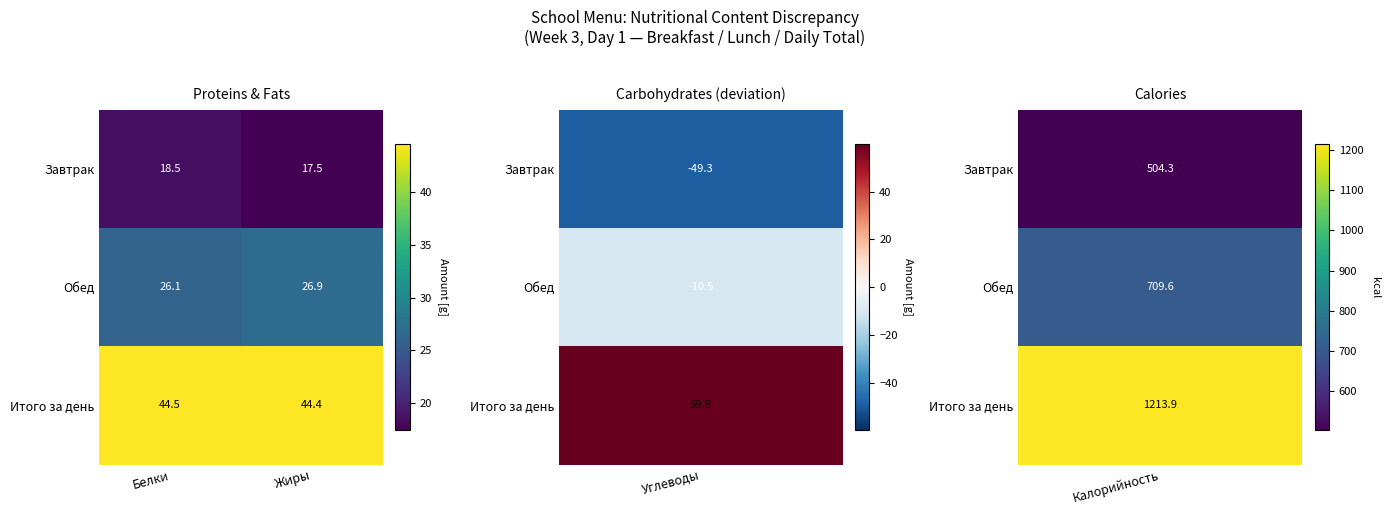

Is it true that Итого за день equals 64.3 at Белки?

False